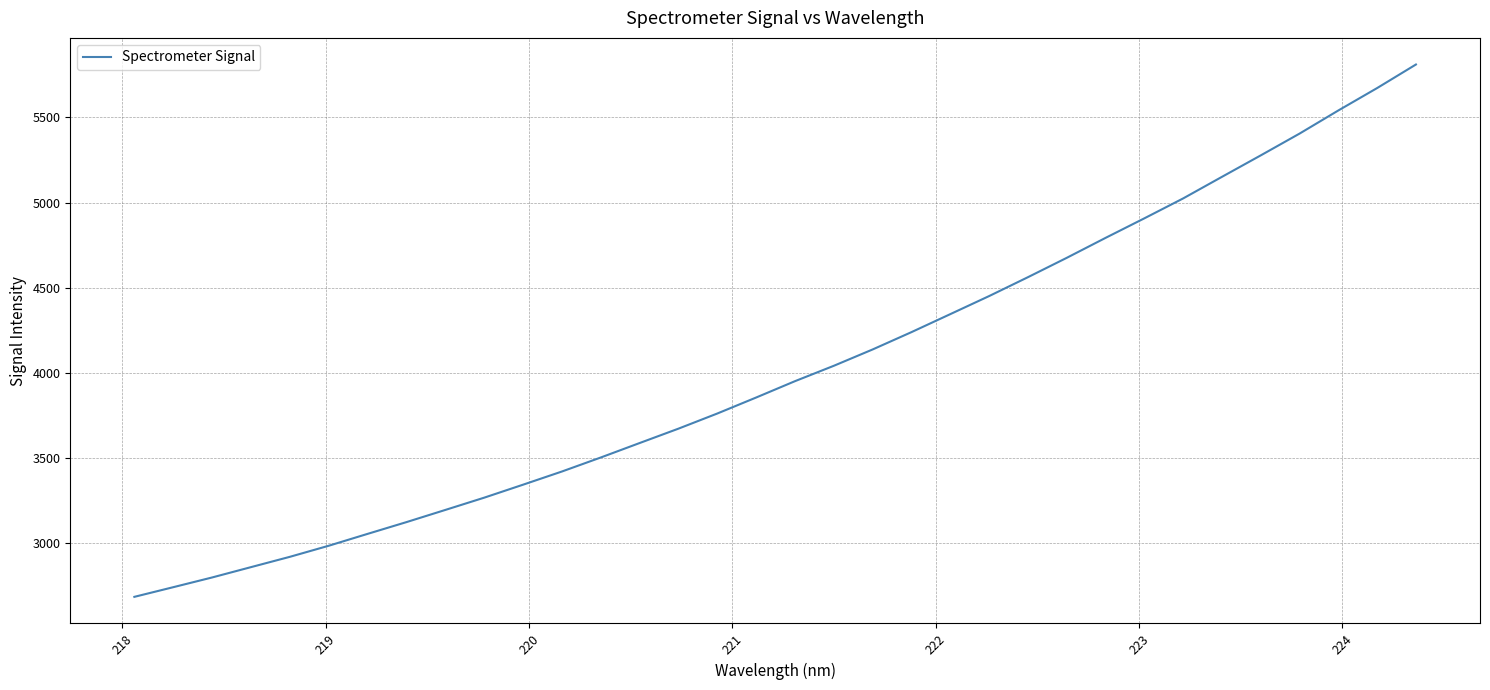

What is the smallest value displayed?

2685.0